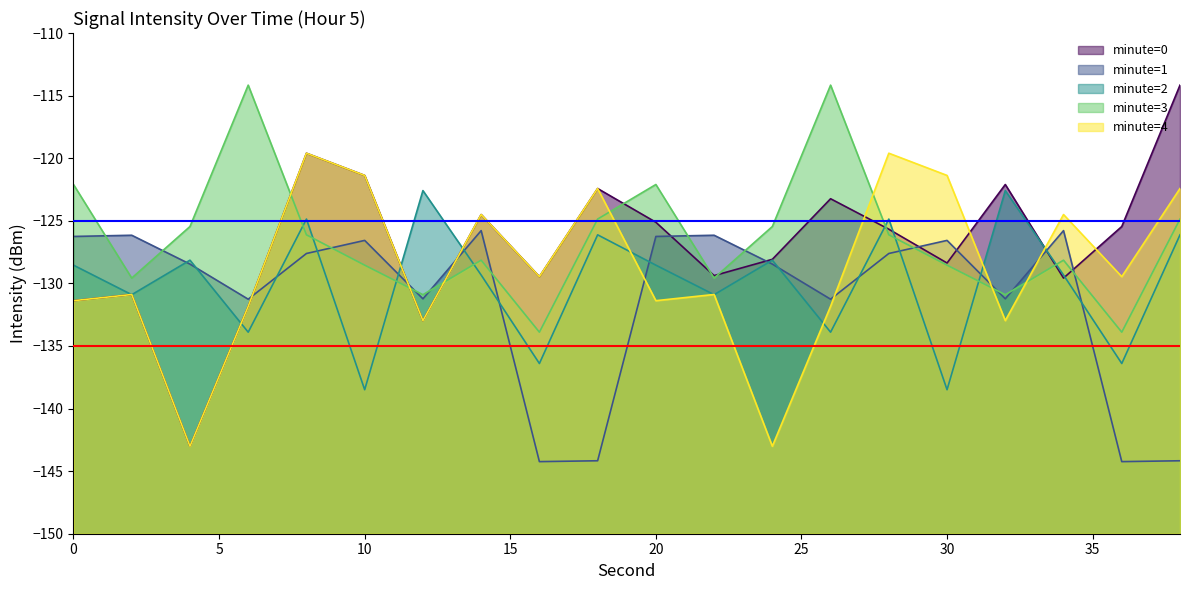

Which series has the largest range (max minus min)?

minute=0